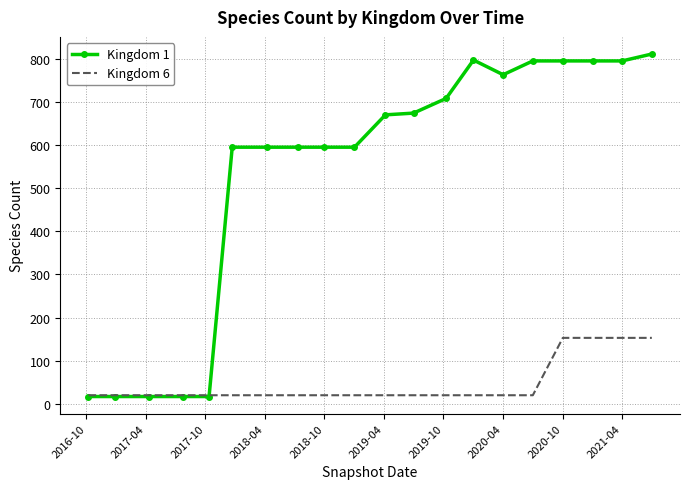

Which series has the largest total across all categories?

Kingdom 1